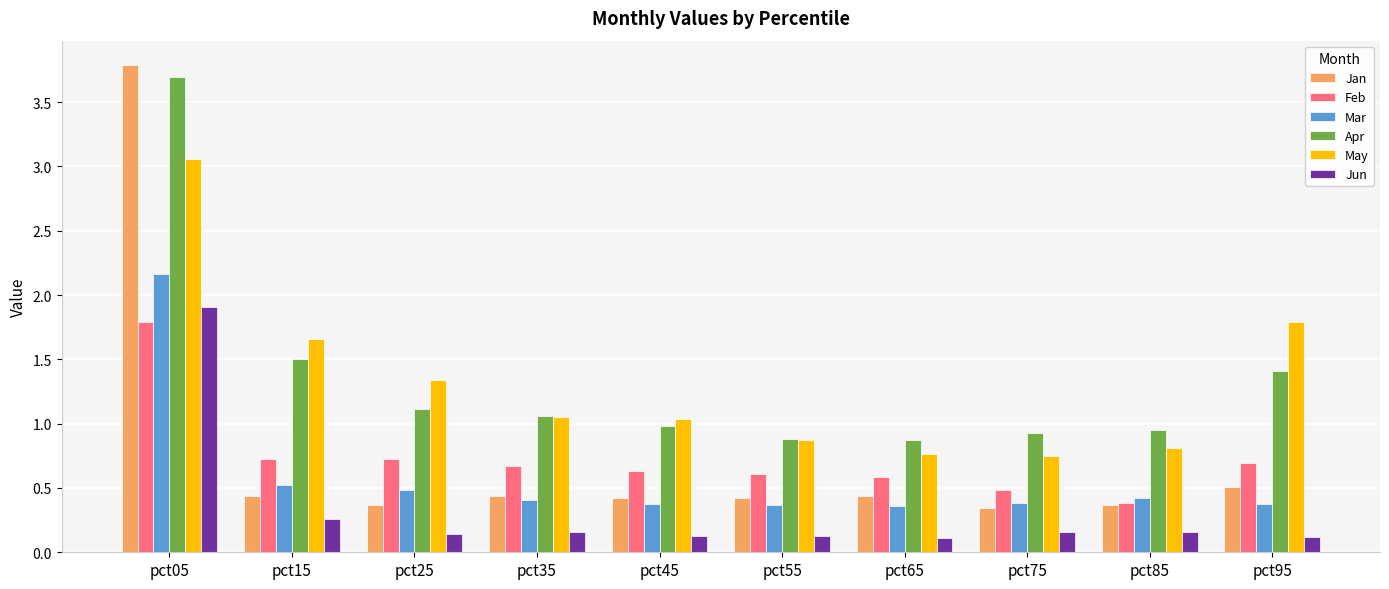

What value does the May series have at pct25?

1.3